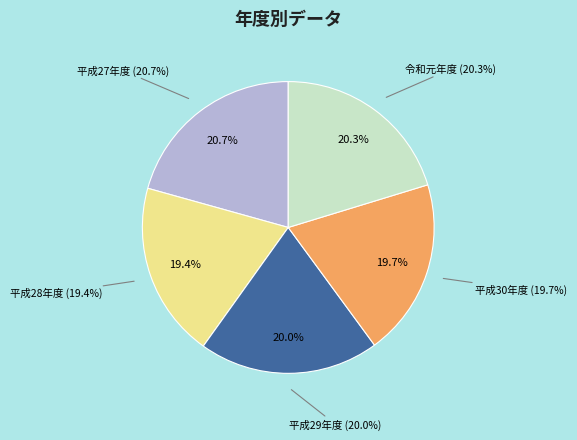

Does any single category account for the majority?

No